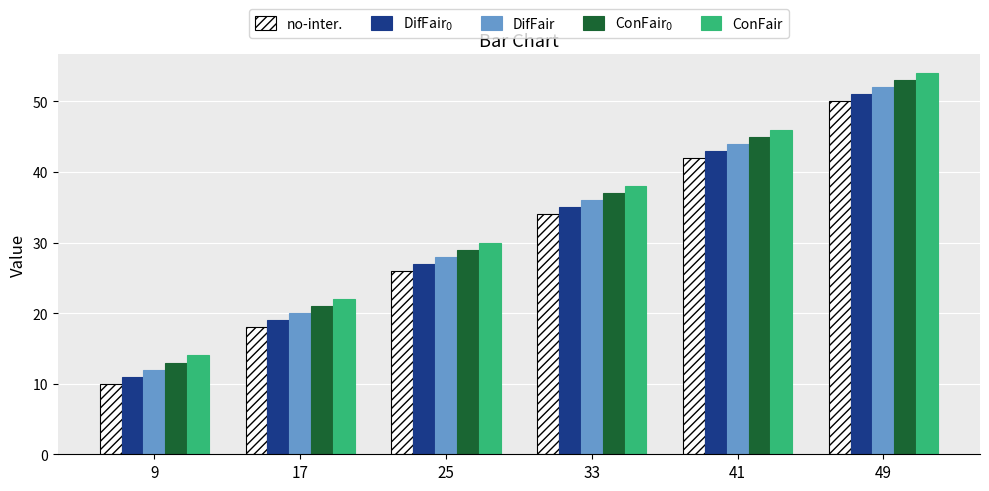

What value does the DifFair series have at 33, to the nearest 10?

40